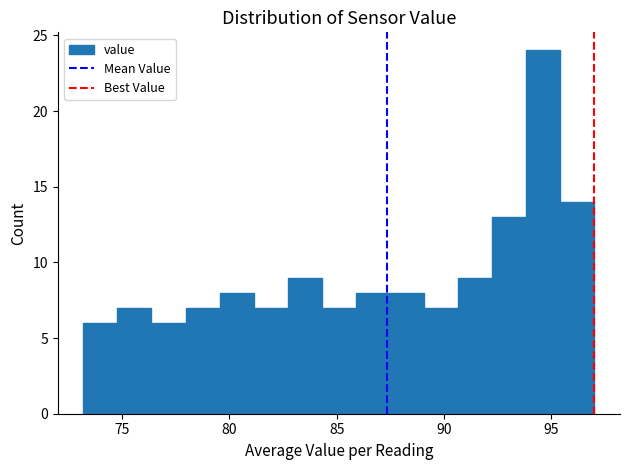

Around what value on the x-axis is the tallest bar? Give the approximate position of its centre, as read against the axis.

94.5